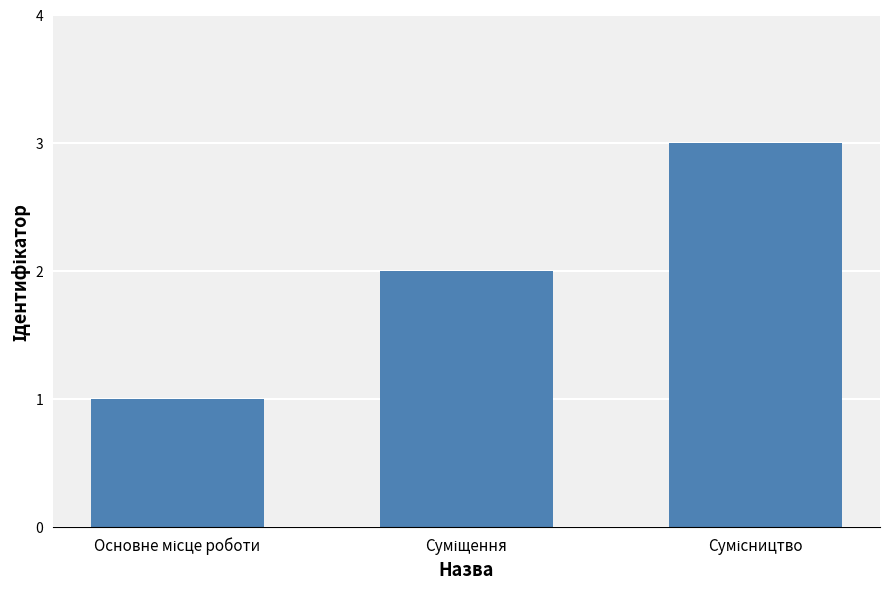

What is the sum of all values?

6